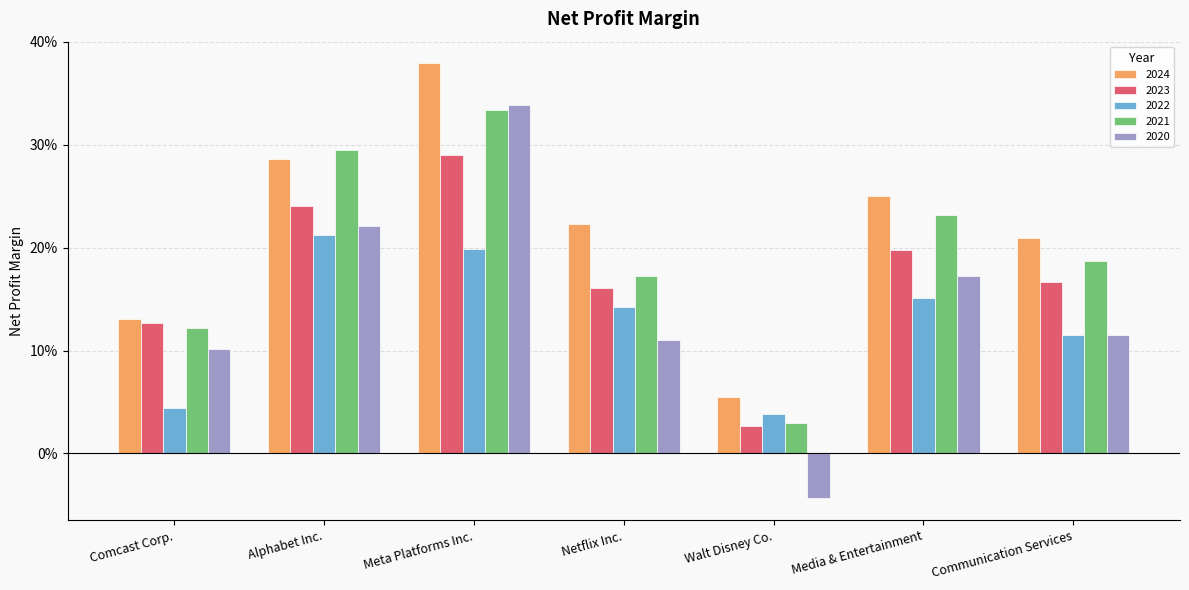

Reading left to right, transcribe all the data shown in this chart.

2024: Comcast Corp.=0.1	Alphabet Inc.=0.3	Meta Platforms Inc.=0.4	Netflix Inc.=0.2	Walt Disney Co.=0.1	Media & Entertainment=0.3	Communication Services=0.2
2023: Comcast Corp.=0.1	Alphabet Inc.=0.2	Meta Platforms Inc.=0.3	Netflix Inc.=0.2	Walt Disney Co.=0.0	Media & Entertainment=0.2	Communication Services=0.2
2022: Comcast Corp.=0.0	Alphabet Inc.=0.2	Meta Platforms Inc.=0.2	Netflix Inc.=0.1	Walt Disney Co.=0.0	Media & Entertainment=0.2	Communication Services=0.1
2021: Comcast Corp.=0.1	Alphabet Inc.=0.3	Meta Platforms Inc.=0.3	Netflix Inc.=0.2	Walt Disney Co.=0.0	Media & Entertainment=0.2	Communication Services=0.2
2020: Comcast Corp.=0.1	Alphabet Inc.=0.2	Meta Platforms Inc.=0.3	Netflix Inc.=0.1	Walt Disney Co.=-0.0	Media & Entertainment=0.2	Communication Services=0.1